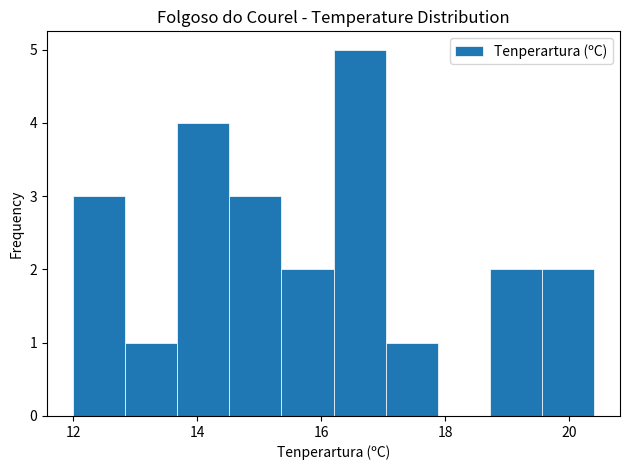

Which range on the x-axis has the tallest bar?

16.20 to 17.04